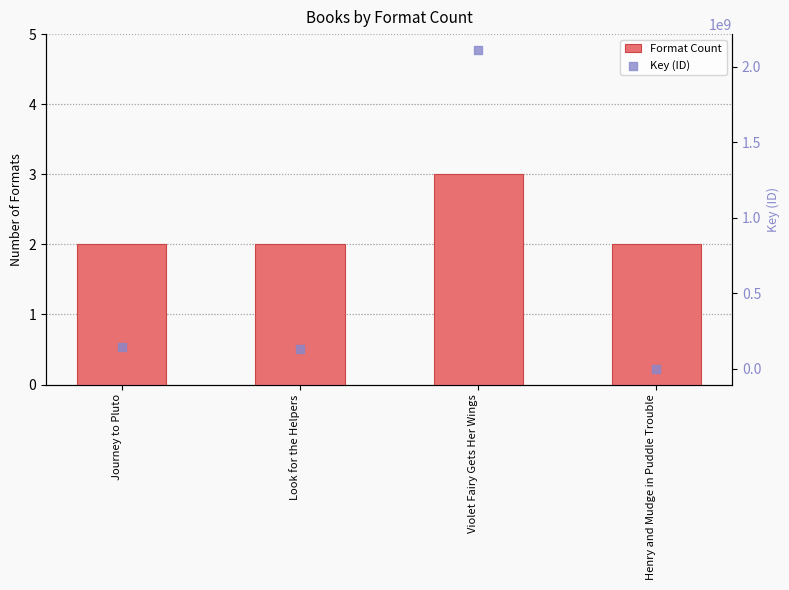

What are all the series names shown in the legend?

Format Count, Key (ID)